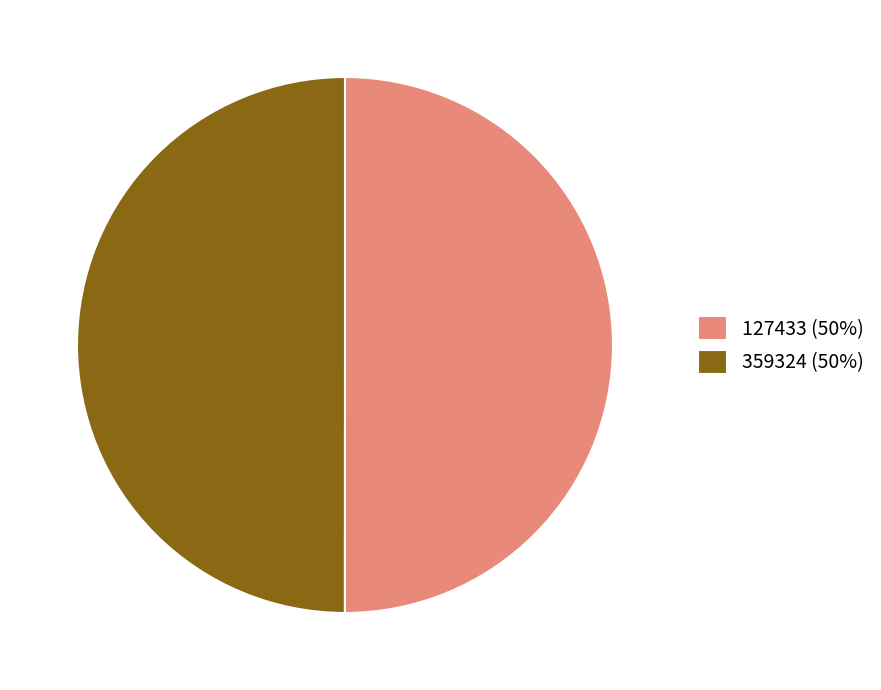

The 127433 slice represents 38% of the pie. True or false?

False